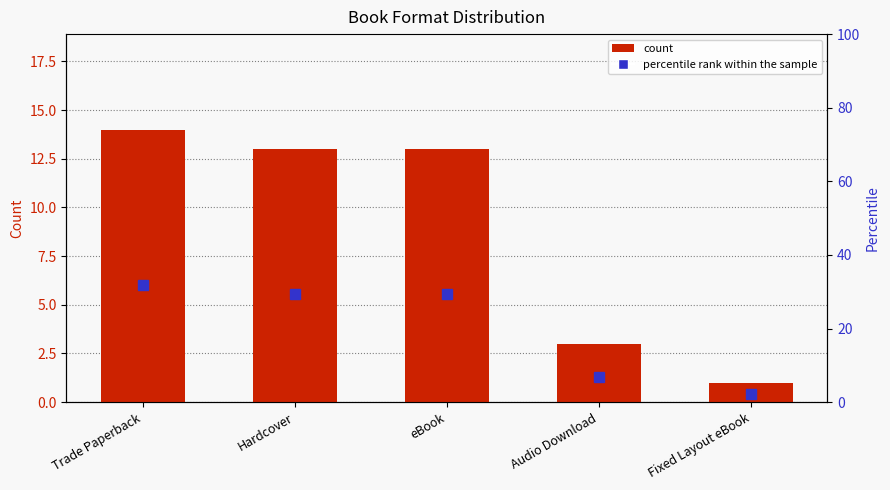

Rank the series at Hardcover from lowest to highest value.

count, percentile rank within the sample